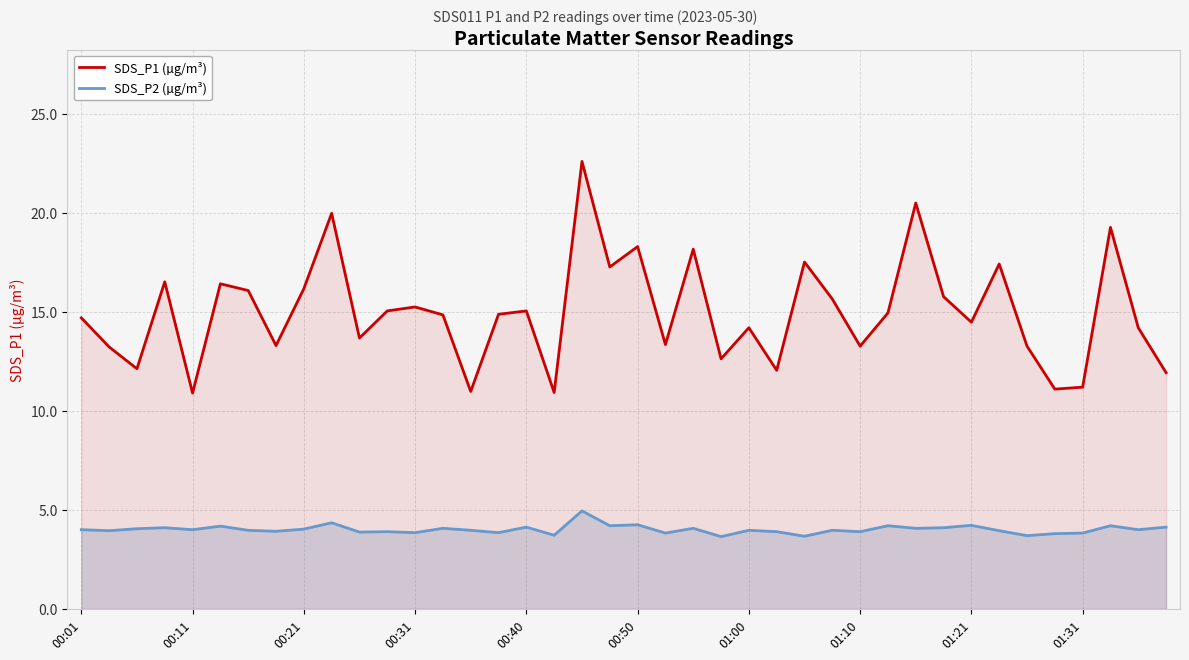

What are all the series names shown in the legend?

SDS_P1 (µg/m³), SDS_P2 (µg/m³)